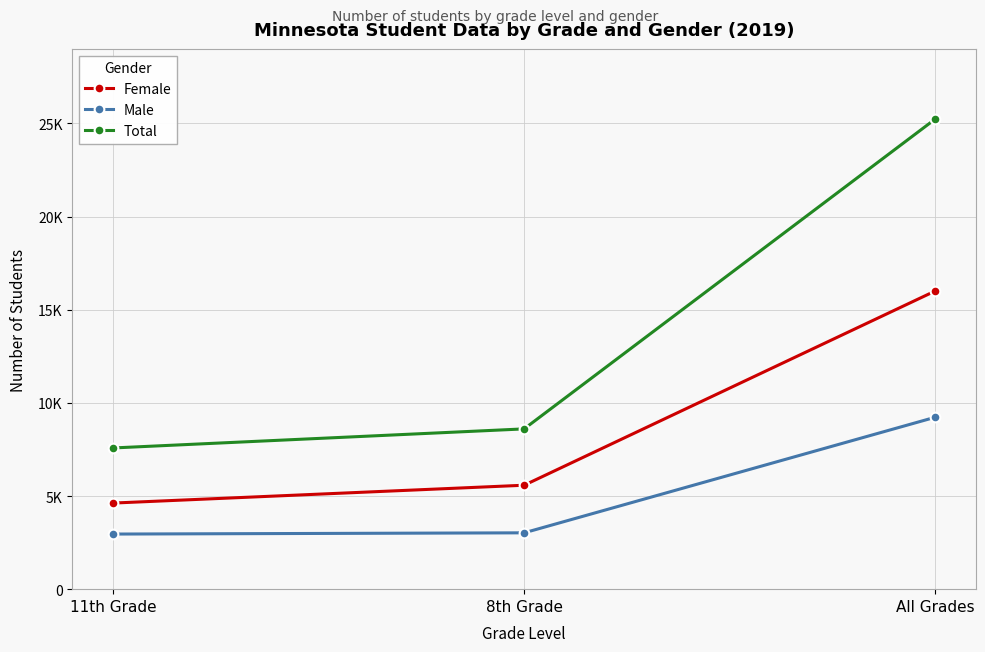

What are all the series names shown in the legend?

Female, Male, Total